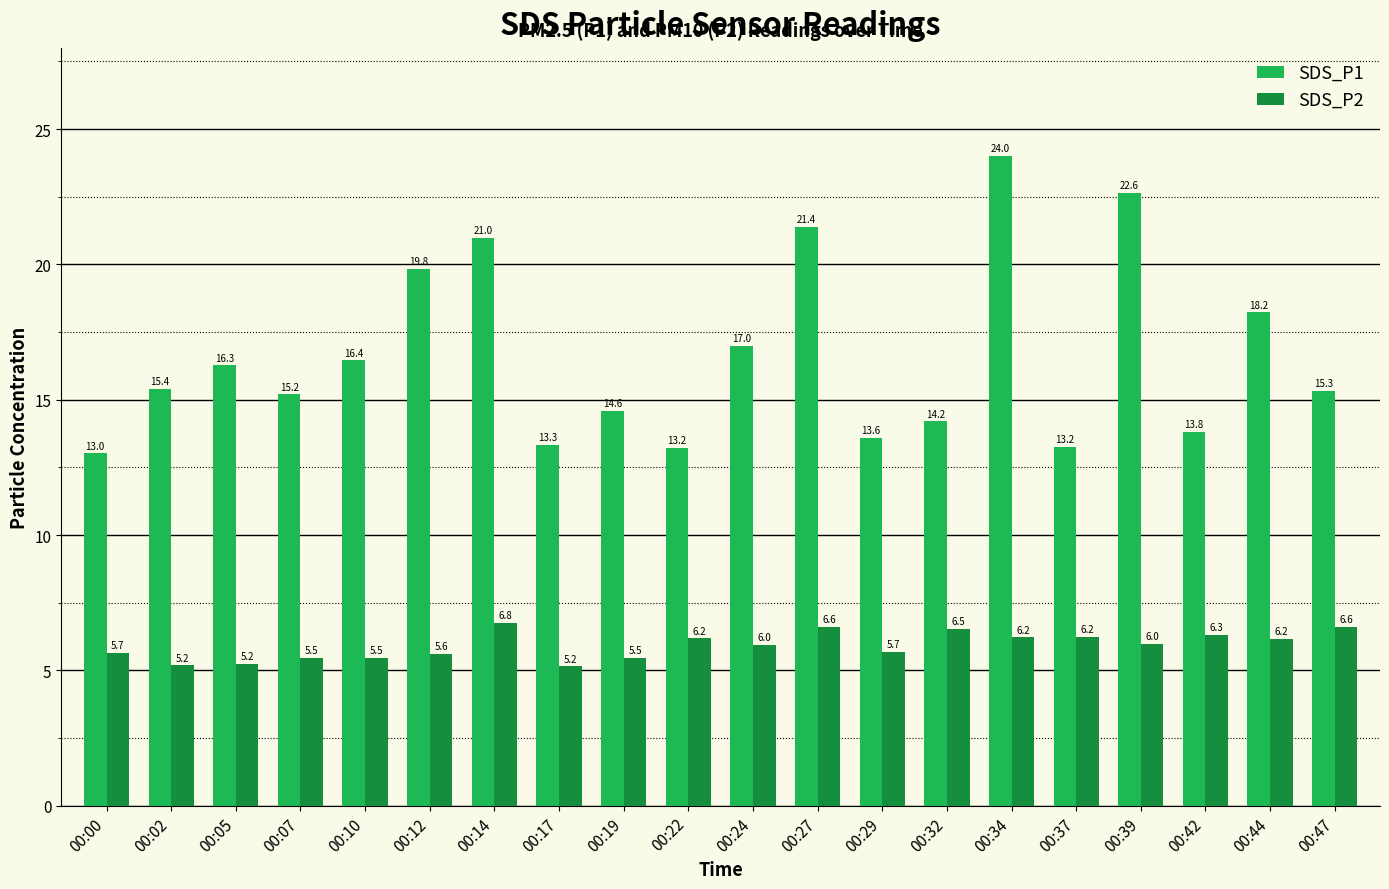

What is the maximum value shown in the chart?

24.0